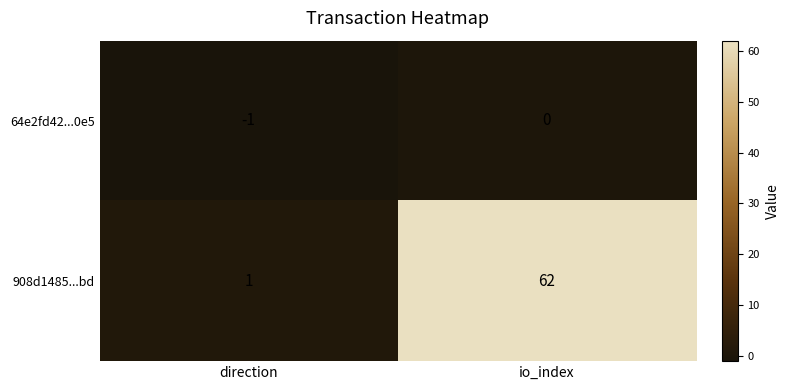

Where is 908d1485...bd nearest to the value 31?

direction